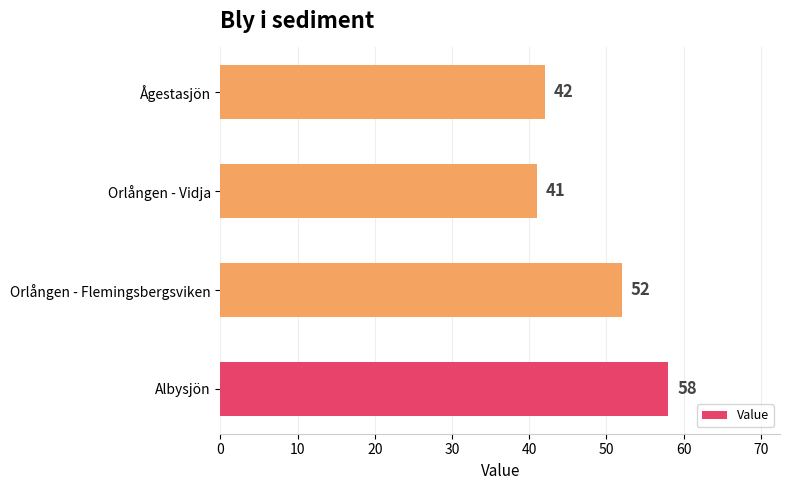

Does the chart contain any negative values?

No